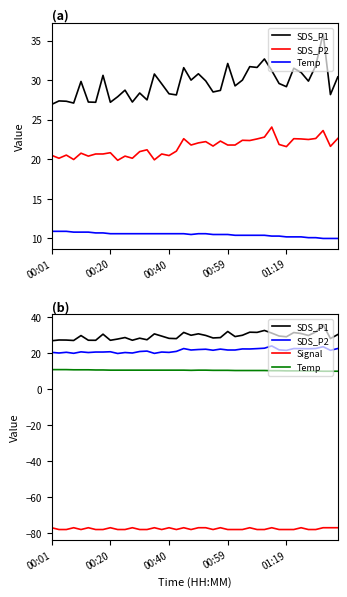

What is the highest value of the SDS_P2 series?

24.1